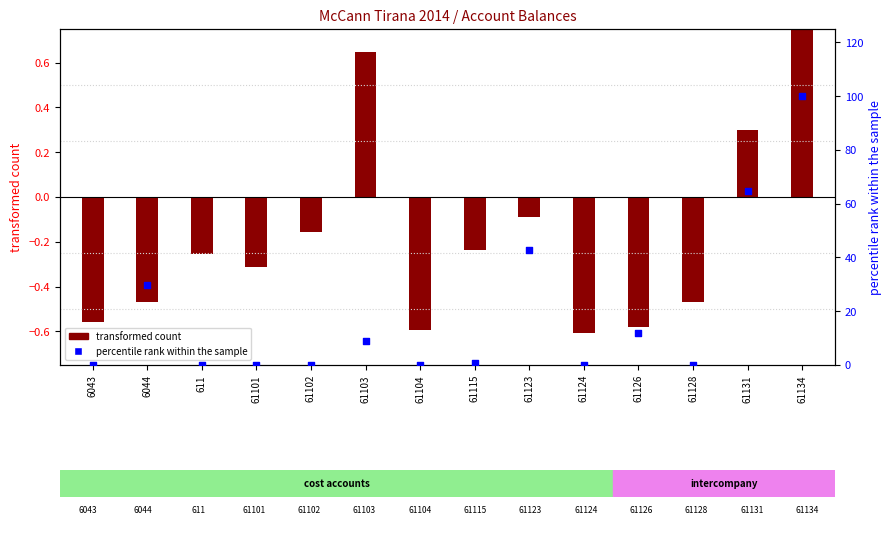

What is the total value across all series at 6044?

29.1